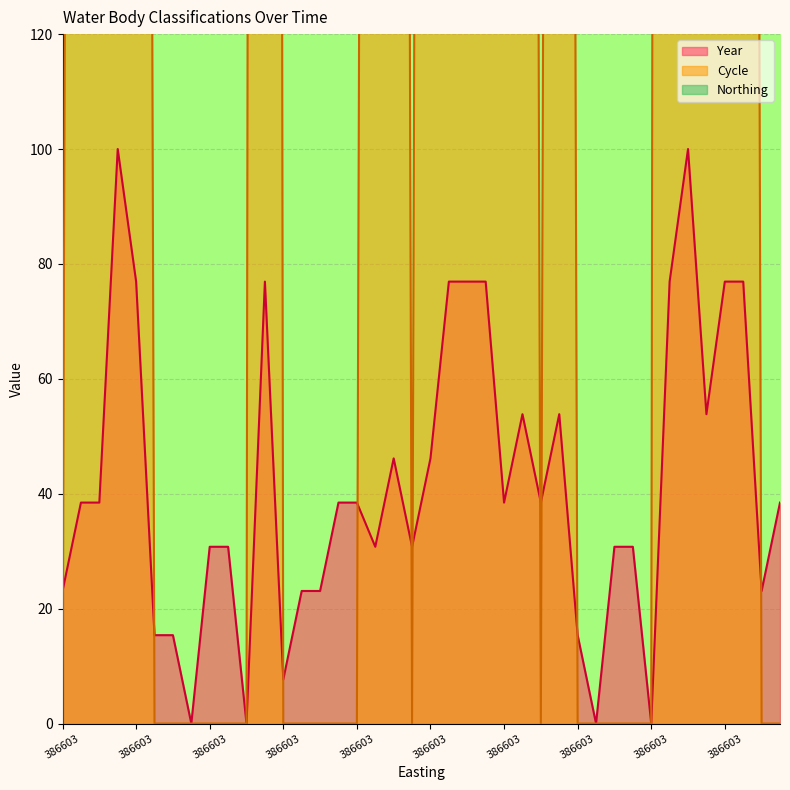

Which series ends up on top after the final intersection of Cycle and Year?

Year